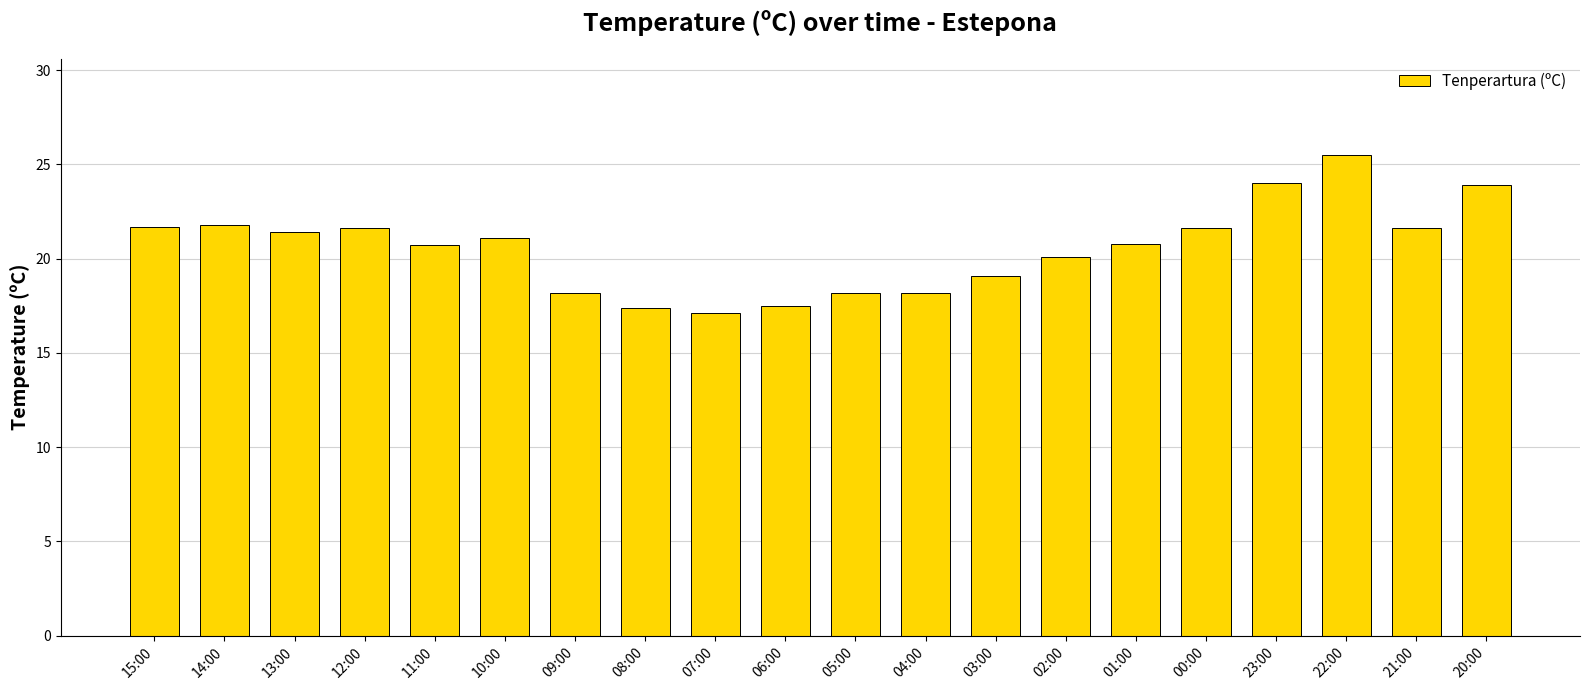

Approximately how many times larger is the value at 05:00 compared to 12:00?

0.8